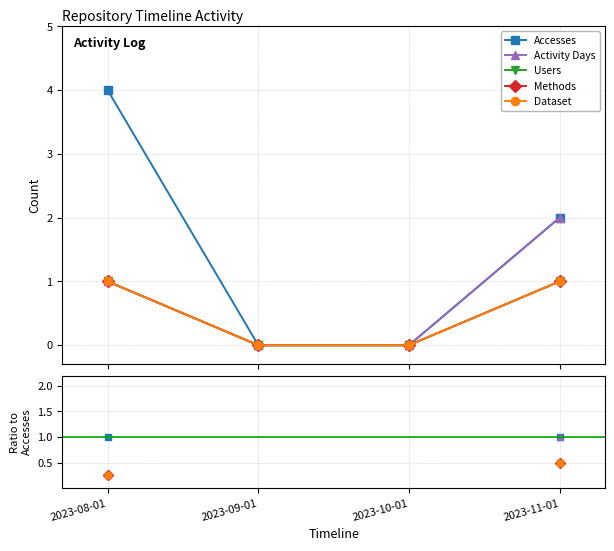

At which label does Users reach its peak?

2023-11-01